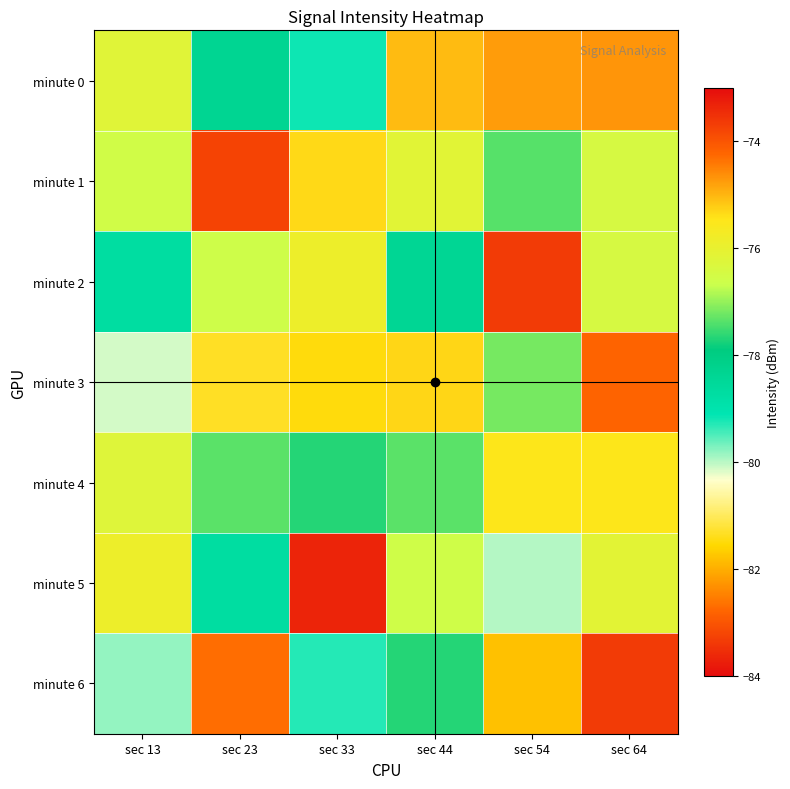

What is the difference between the highest and lowest values at sec 54?

8.1